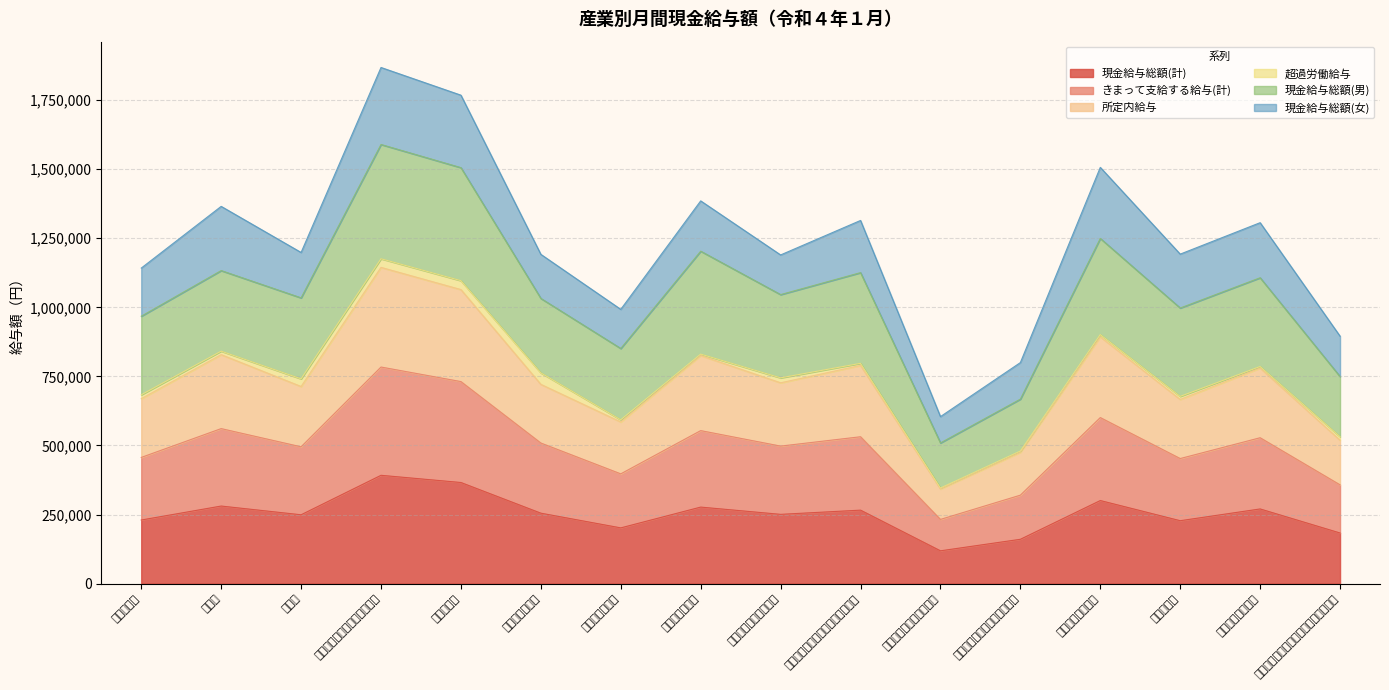

How many data points does each series have?

16